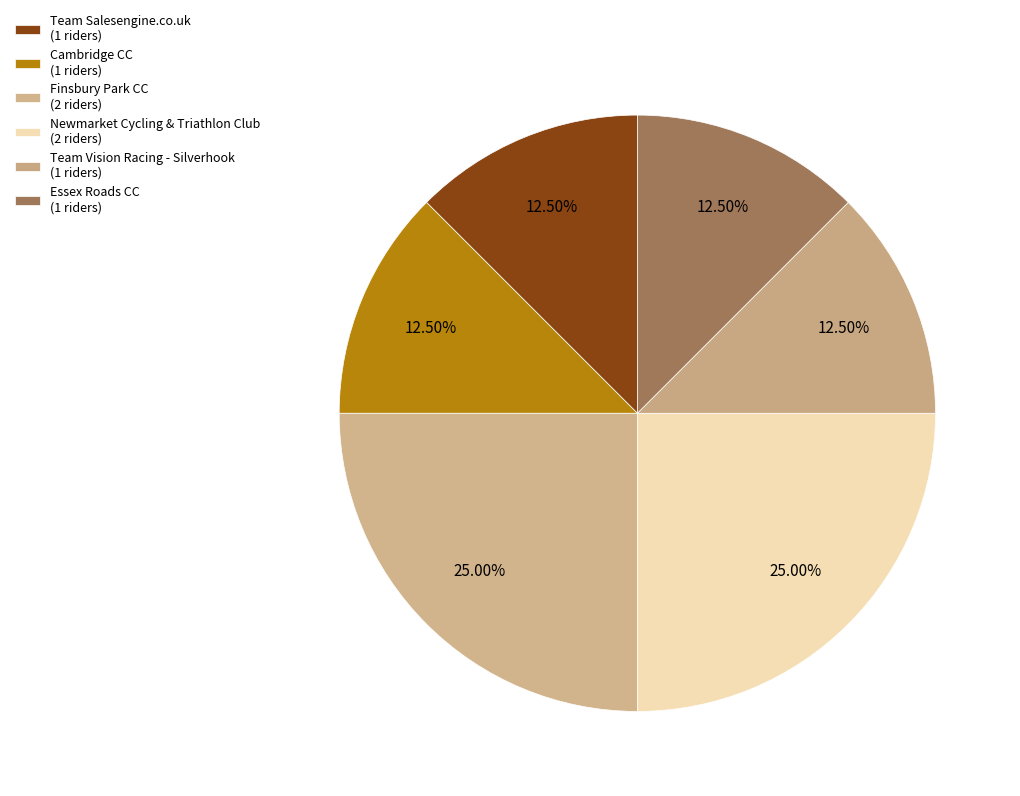

How many slices are in this pie chart?

6